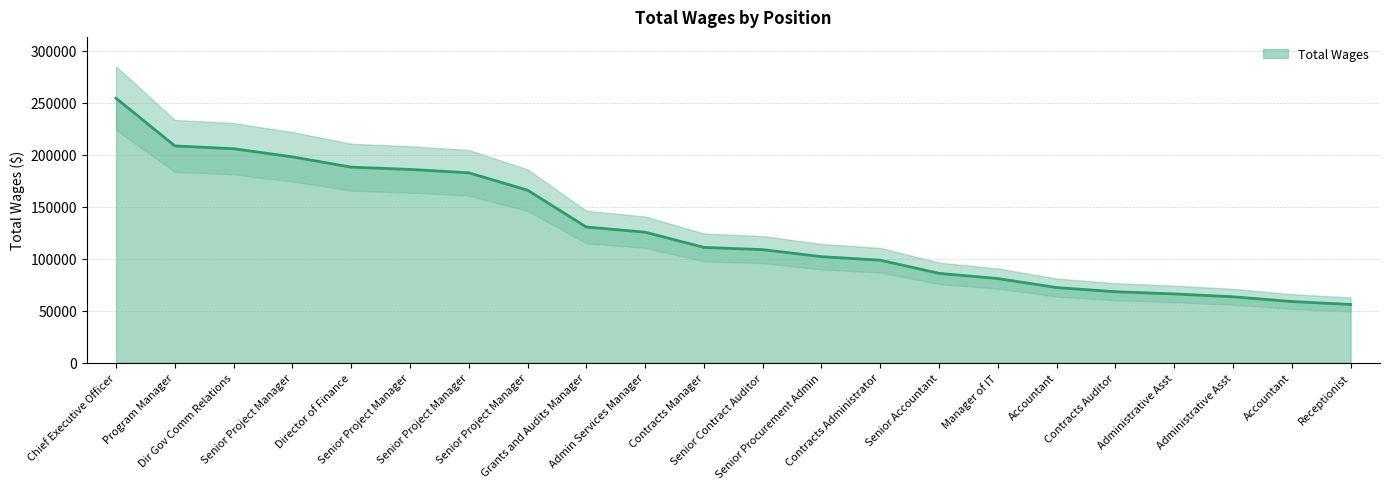

Rank the categories by value from lowest to highest.

Receptionist, Accountant, Administrative Asst, Administrative Asst, Contracts Auditor, Accountant, Manager of IT, Senior Accountant, Contracts Administrator, Senior Procurement Admin, Senior Contract Auditor, Contracts Manager, Admin Services Manager, Grants and Audits Manager, Senior Project Manager, Senior Project Manager, Senior Project Manager, Director of Finance, Senior Project Manager, Dir Gov Comm Relations, Program Manager, Chief Executive Officer